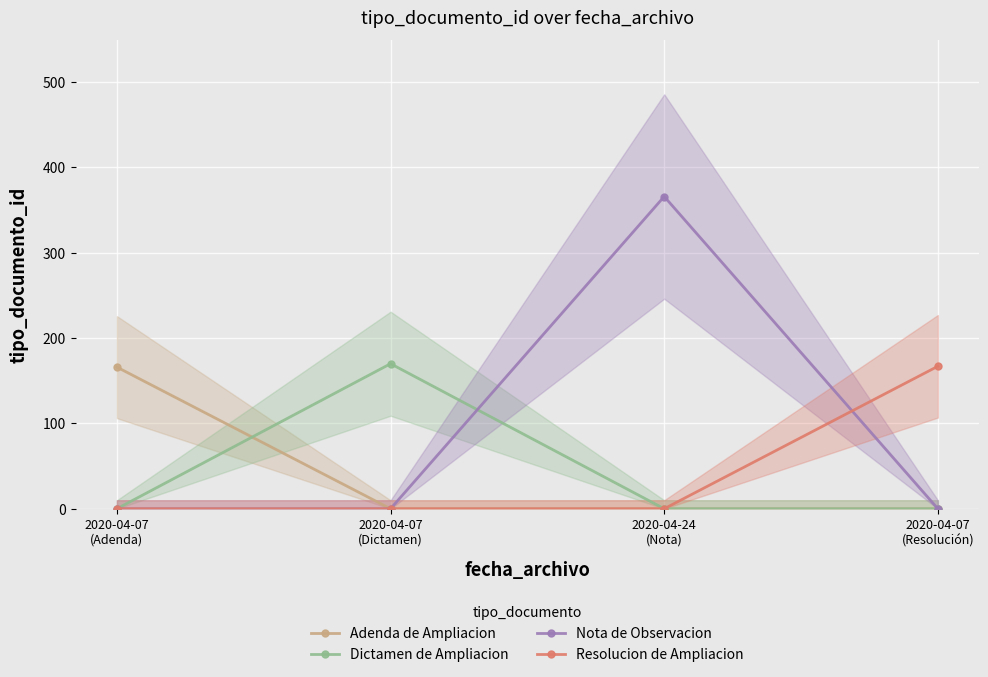

What position from the right is 2020-04-07
(Dictamen)?

3